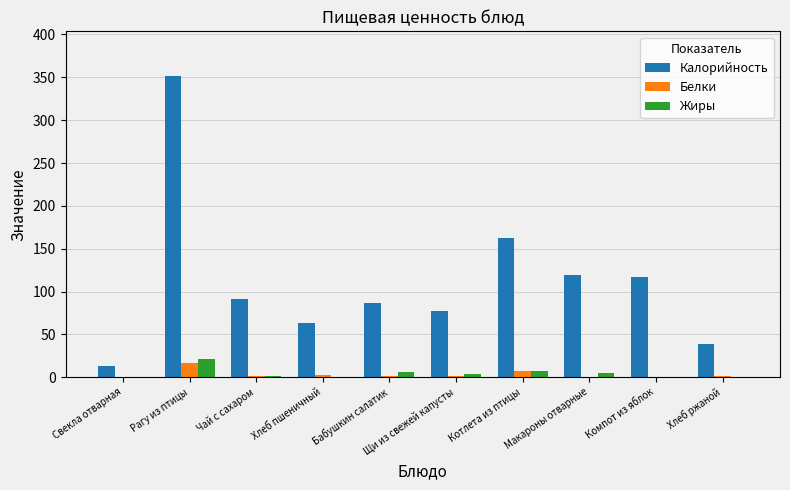

What is the difference between the Белки values at Свекла отварная and Хлеб пшеничный?

1.9